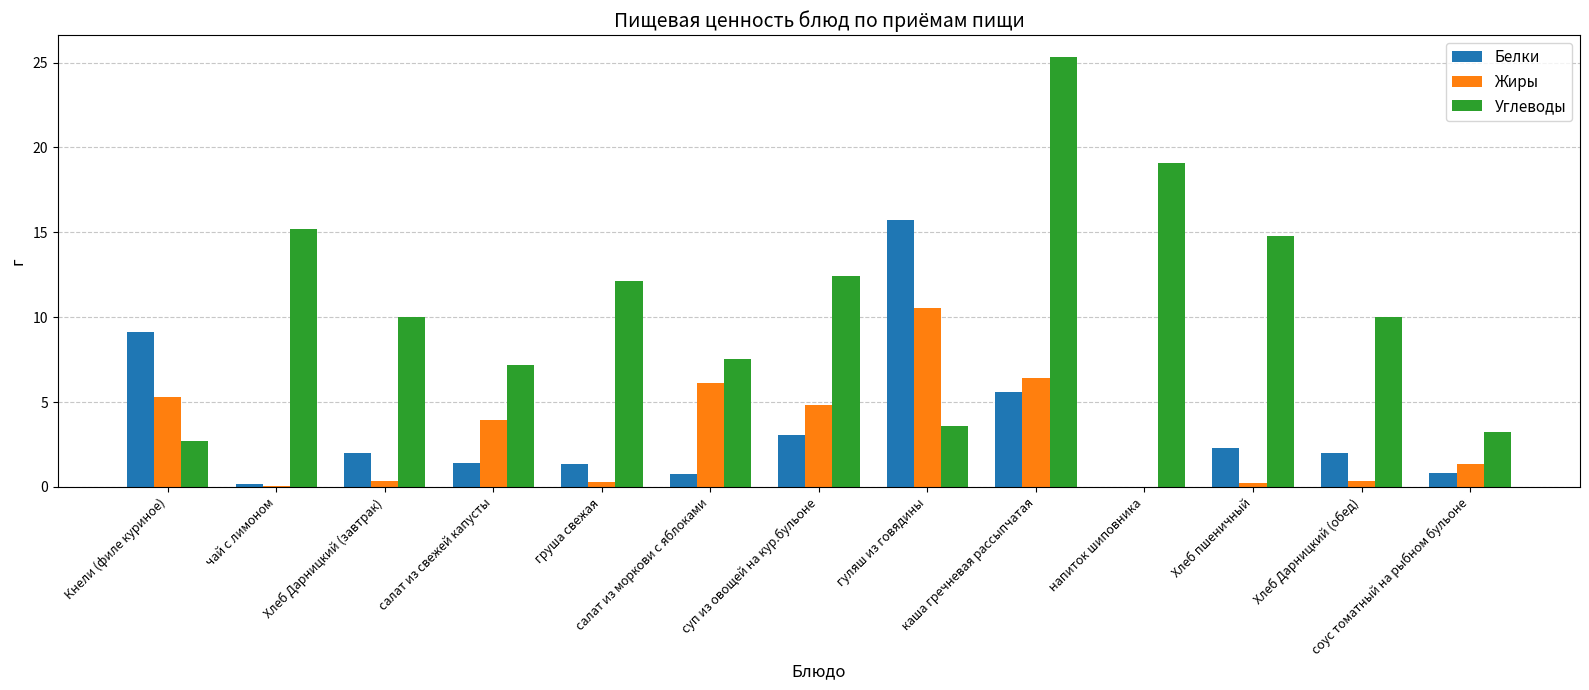

What is the total value across all series at Хлеб пшеничный?

17.3